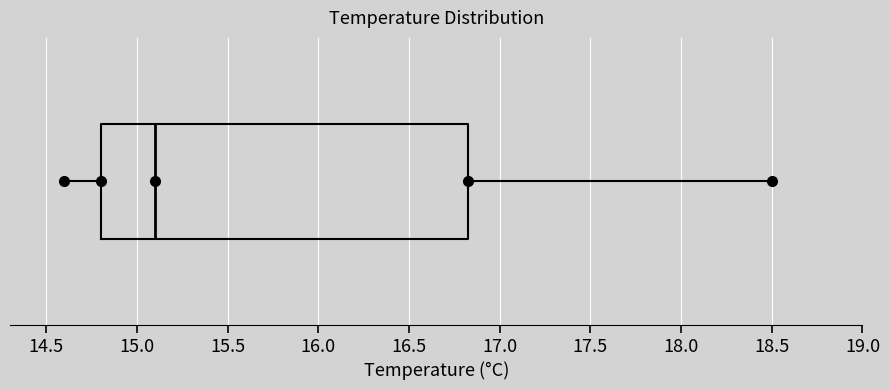

Read this box plot against the x-axis: the position of the median line, the range covered by the box, and the ends of both whiskers. The values are not printed on the chart, so give them approximately, as read against the axis.

median 15.10, box 14.80 to 16.85, whiskers 14.60 to 18.50